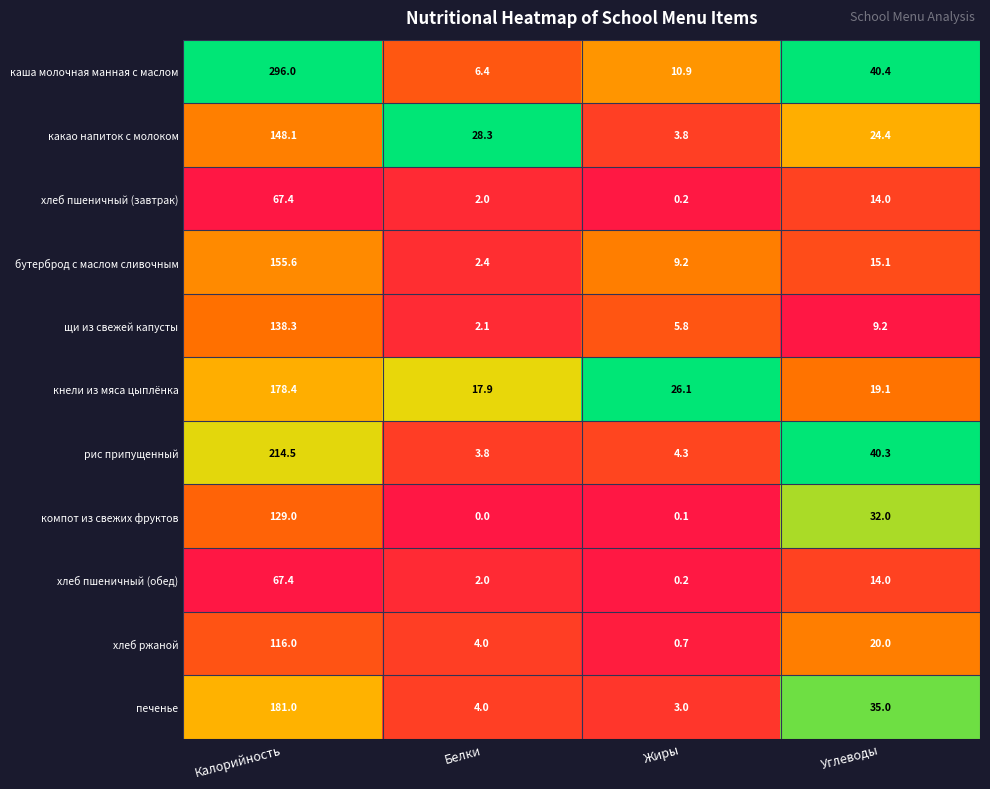

Is it true that кнели из мяса цыплёнка equals 17.9 at Белки?

True